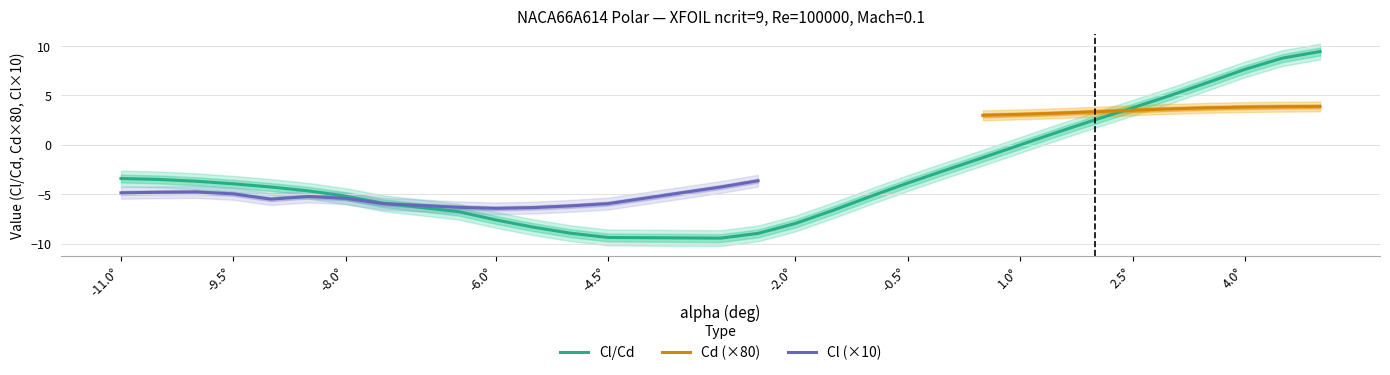

The Cl/Cd series shows -3.9 at -0.5°. True or false?

True